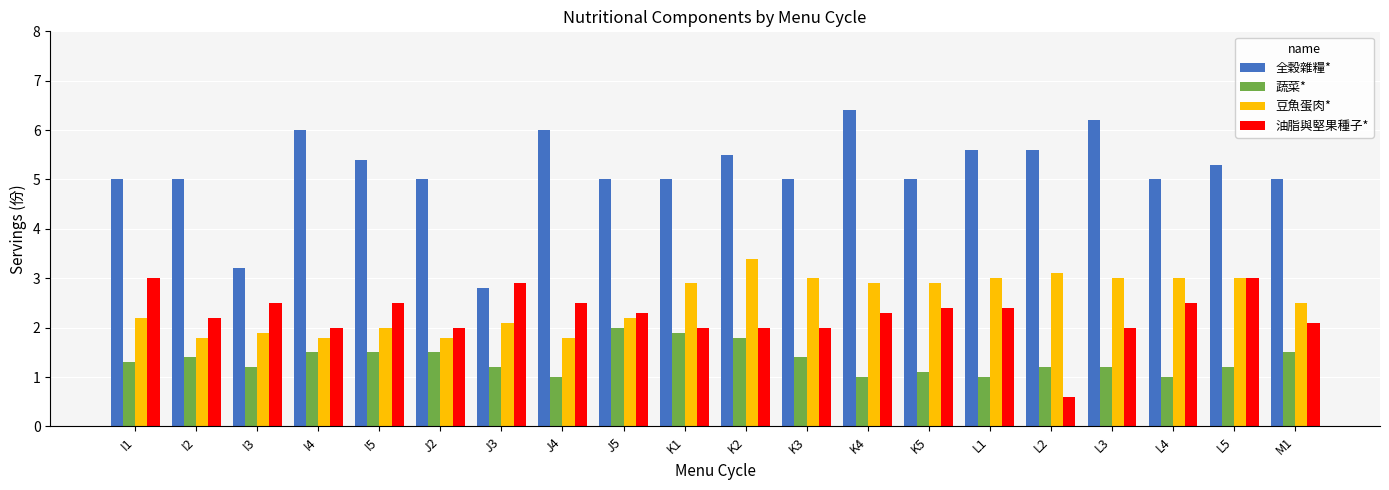

List the series in order of their peak value, highest first.

全穀雜糧*, 豆魚蛋肉*, 油脂與堅果種子*, 蔬菜*